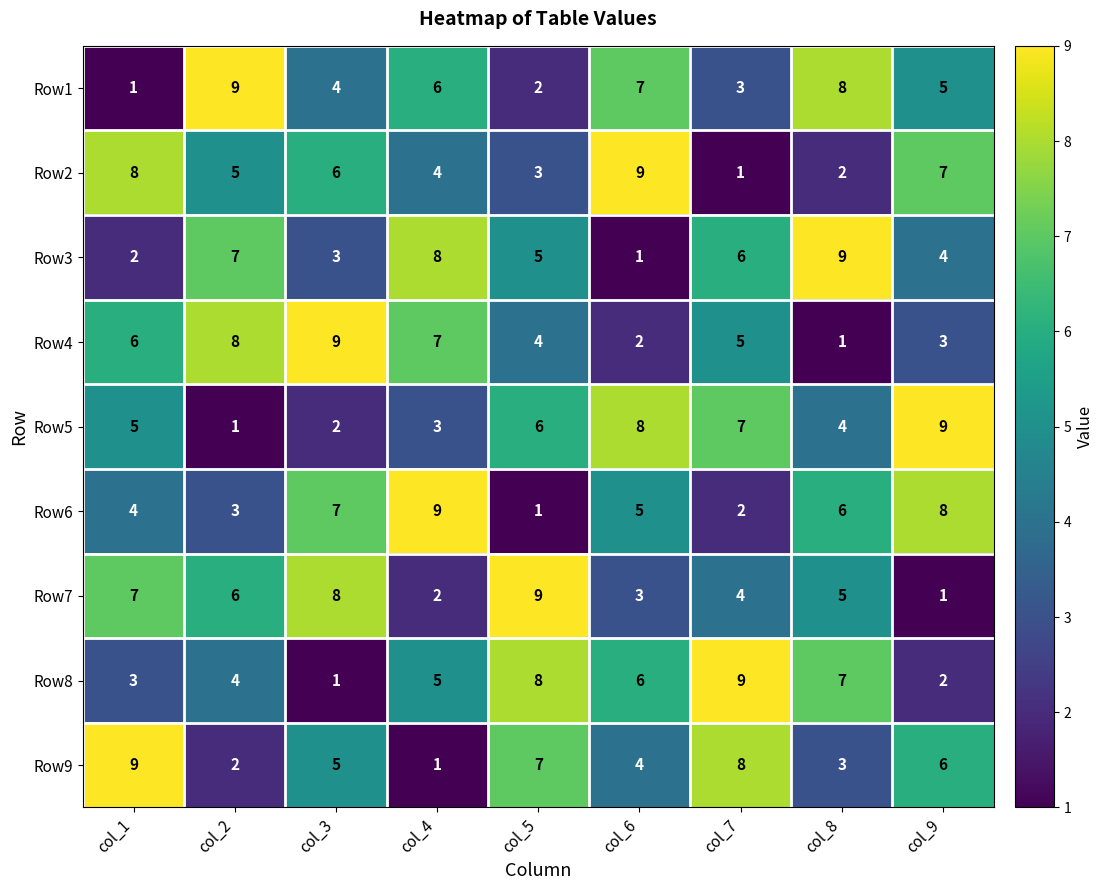

Which category has the highest value in the Row1 series?

col_2